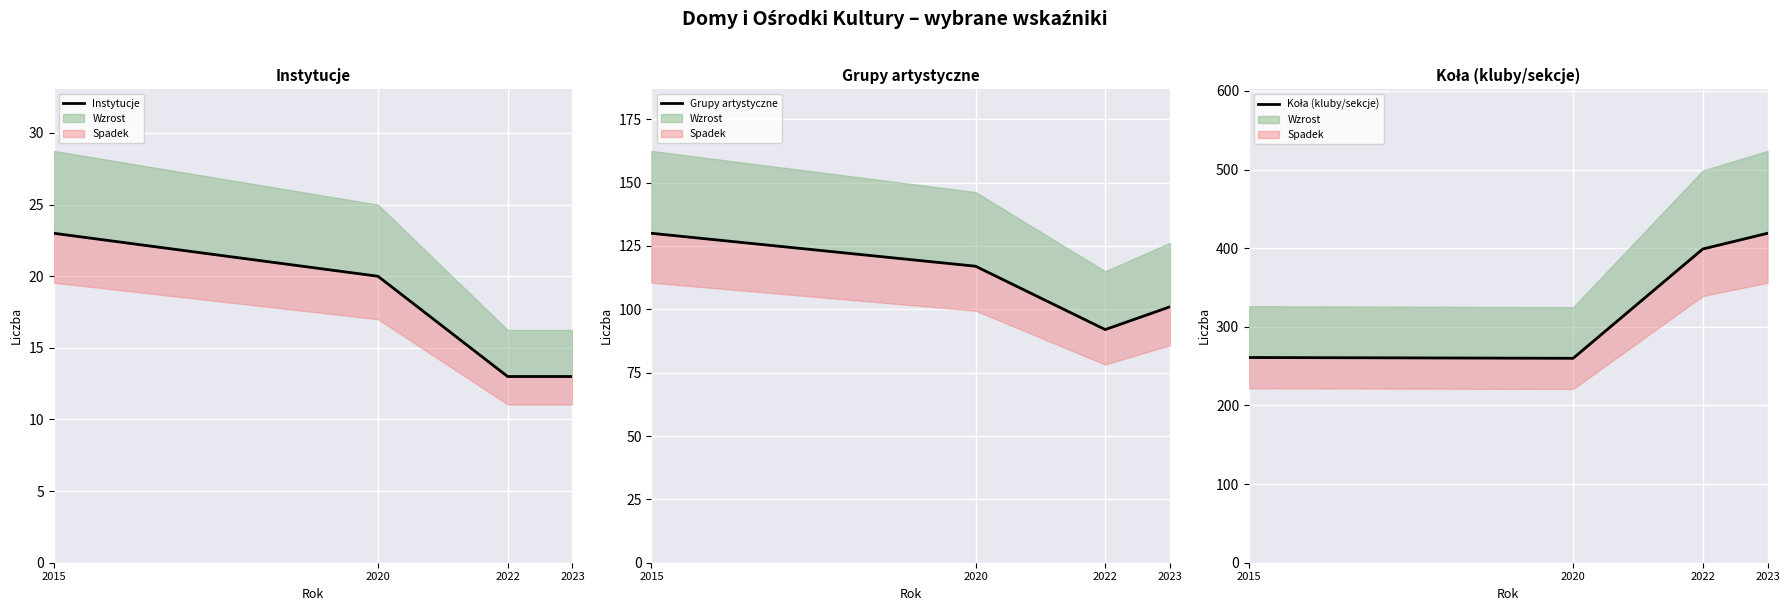

List the series in order of their overall mean, highest first.

Koła (kluby/sekcje), Grupy artystyczne, Instytucje